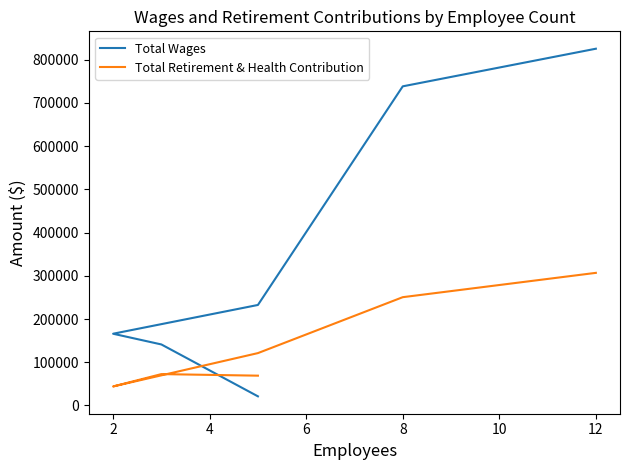

Reading left to right, what are all the values shown in this chart?

Total Wages: 825257	738232	232516	165963	141179	21145
Total Retirement & Health Contribution: 306778	250526	121163	43985	72580	68968